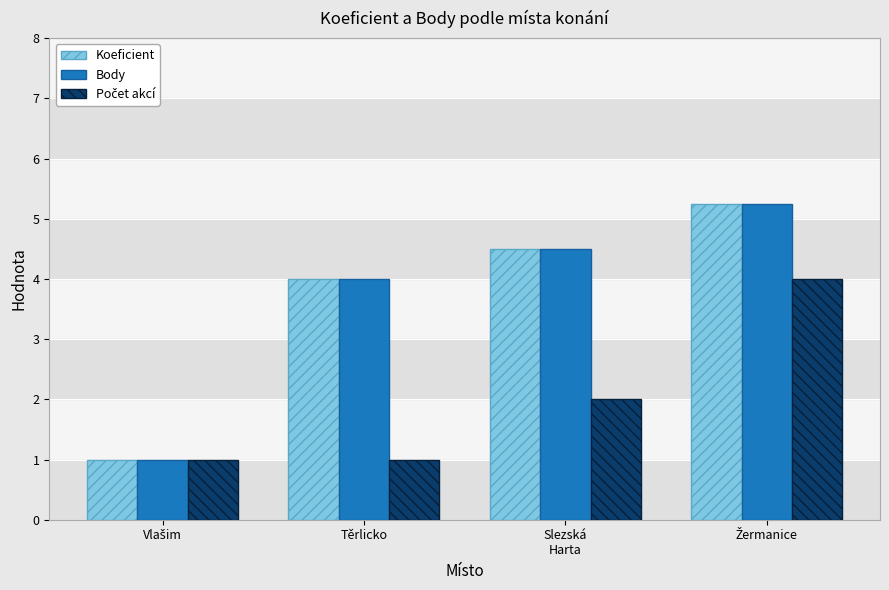

What is the difference between the second highest and second lowest values in the Koeficient series?

0.5